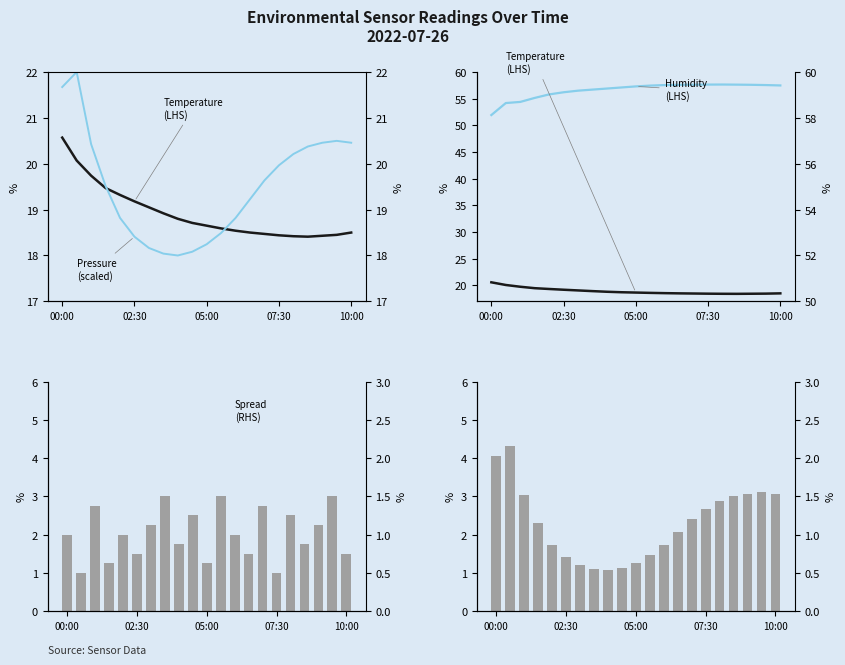

Where is Temperature (LHS) nearest to the value 19?

6